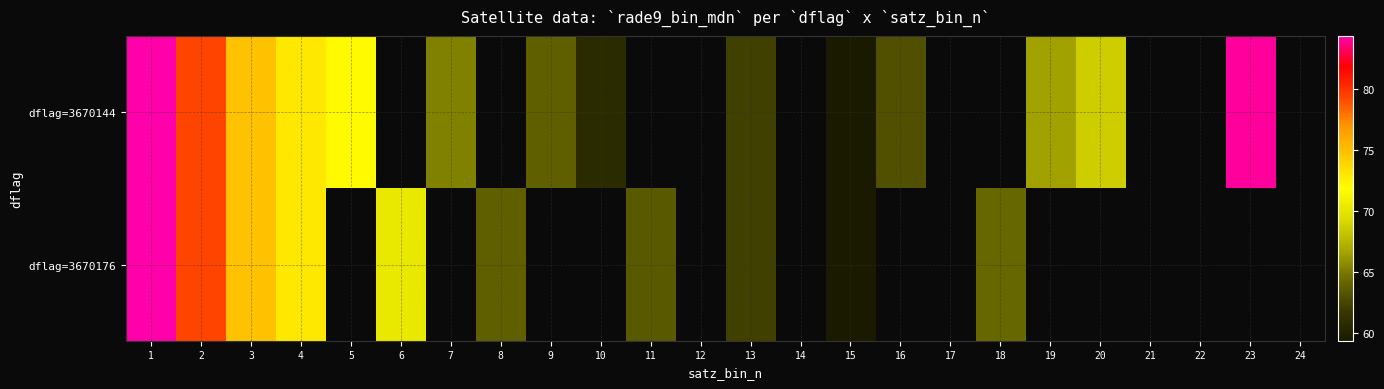

True or false: dflag=3670144 has a value of 98.2 at 15.

False